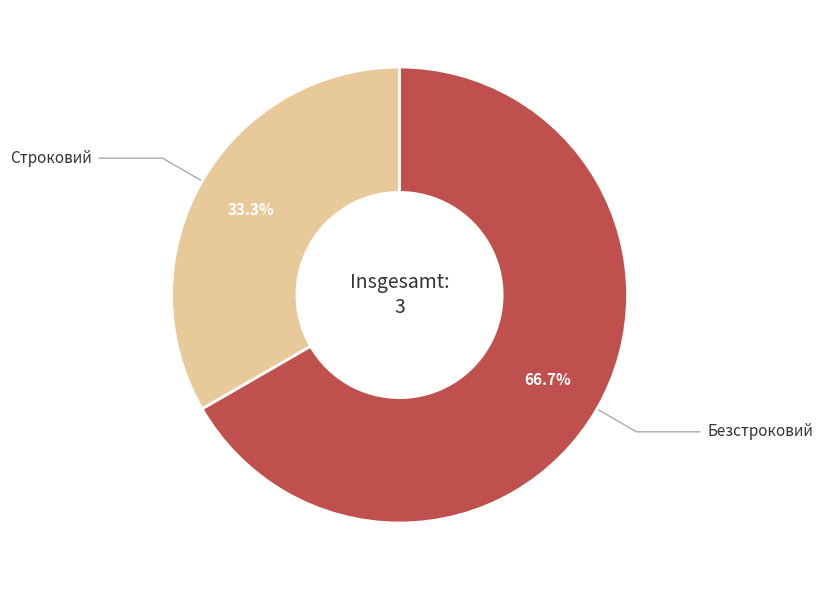

Do Строковий and Безстроковий together represent more than half of the pie?

Yes